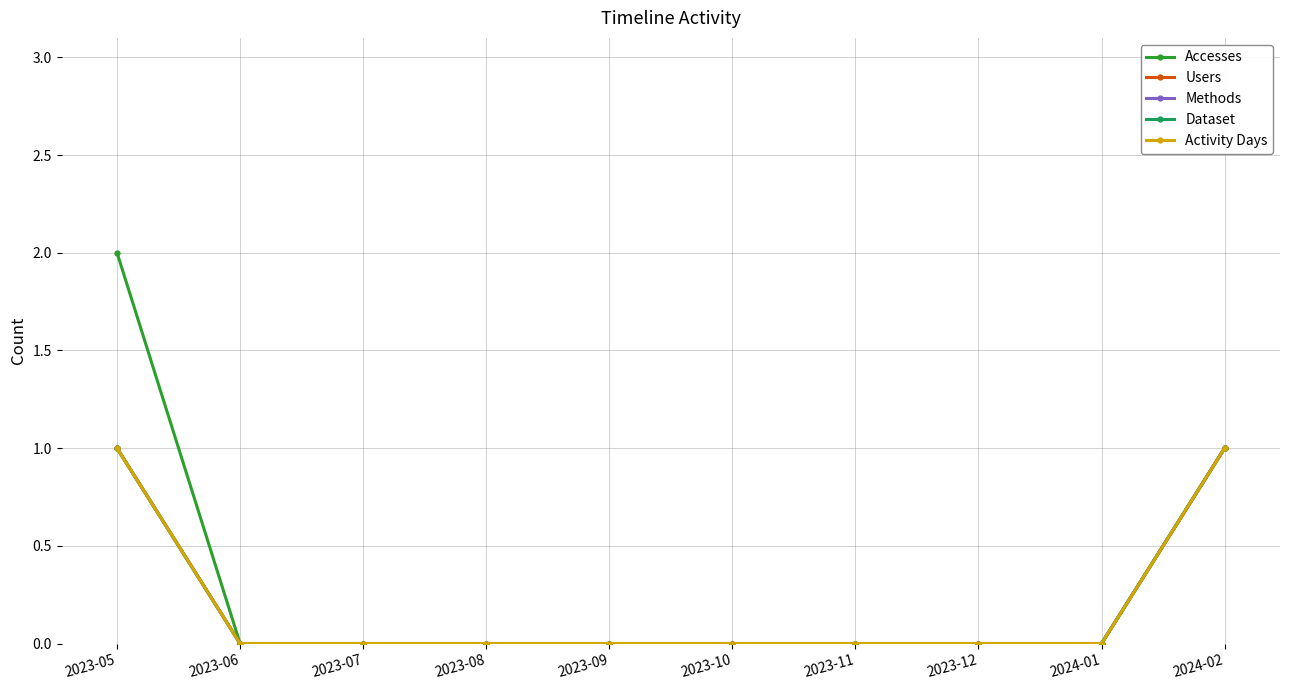

Is the value of Users at 2024-01 greater than the value of Activity Days at 2023-05?

No